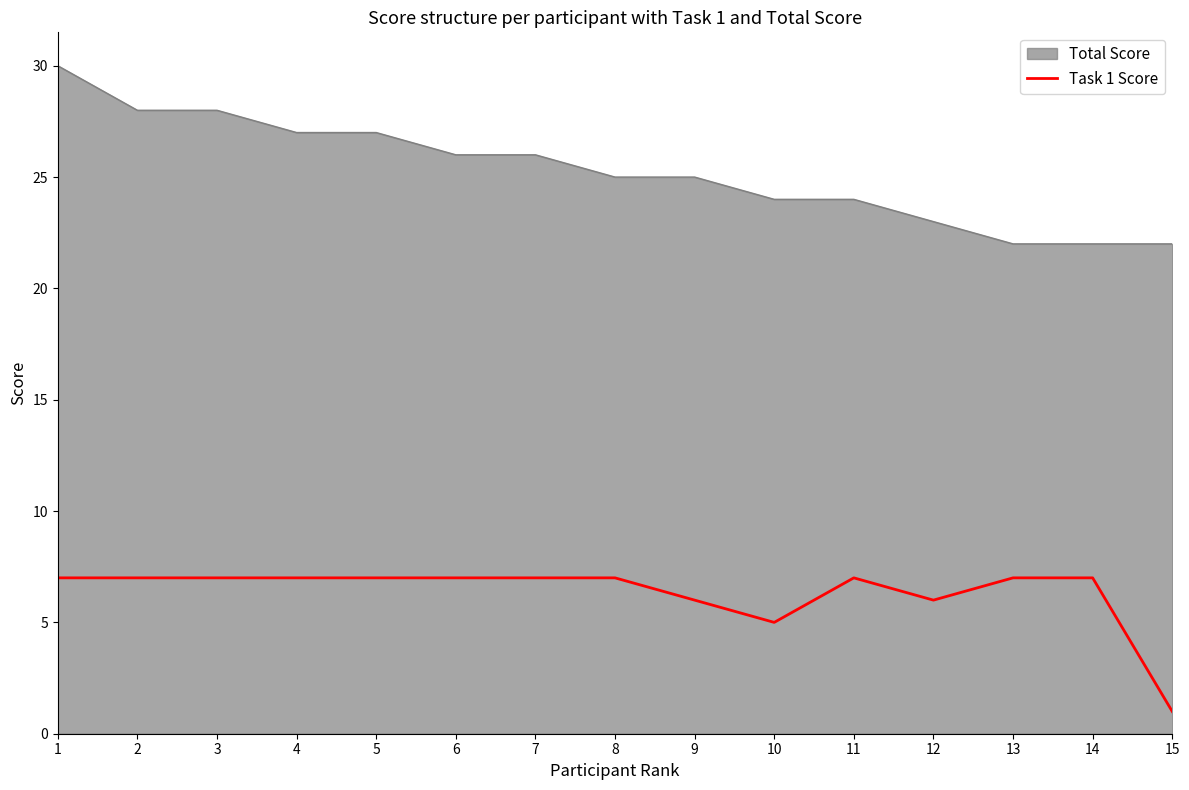

Which series changed the most between 2 and 13?

Total Score